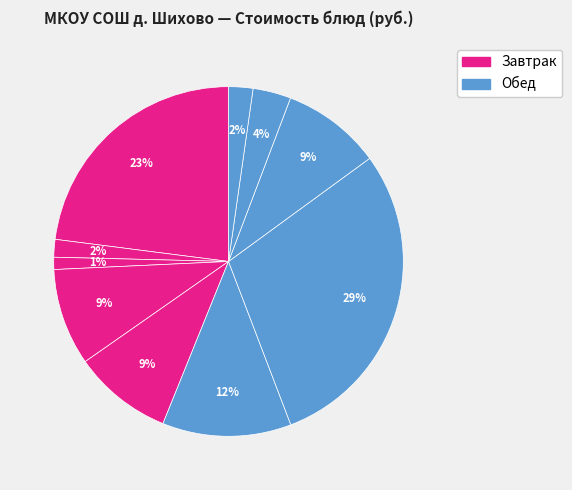

How many slices are in this pie chart?

10